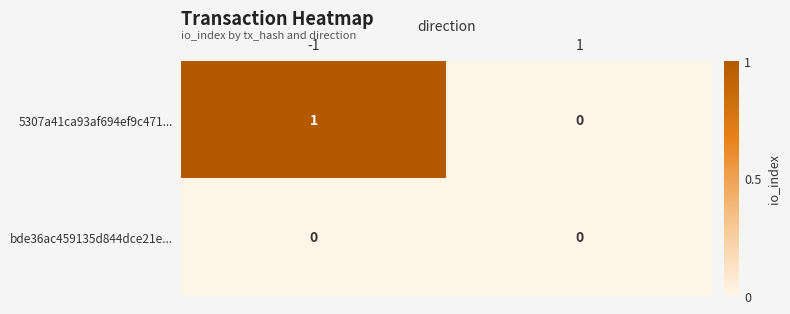

List the series in order of their overall mean, lowest first.

bde36ac459135d844dce21e..., 5307a41ca93af694ef9c471...